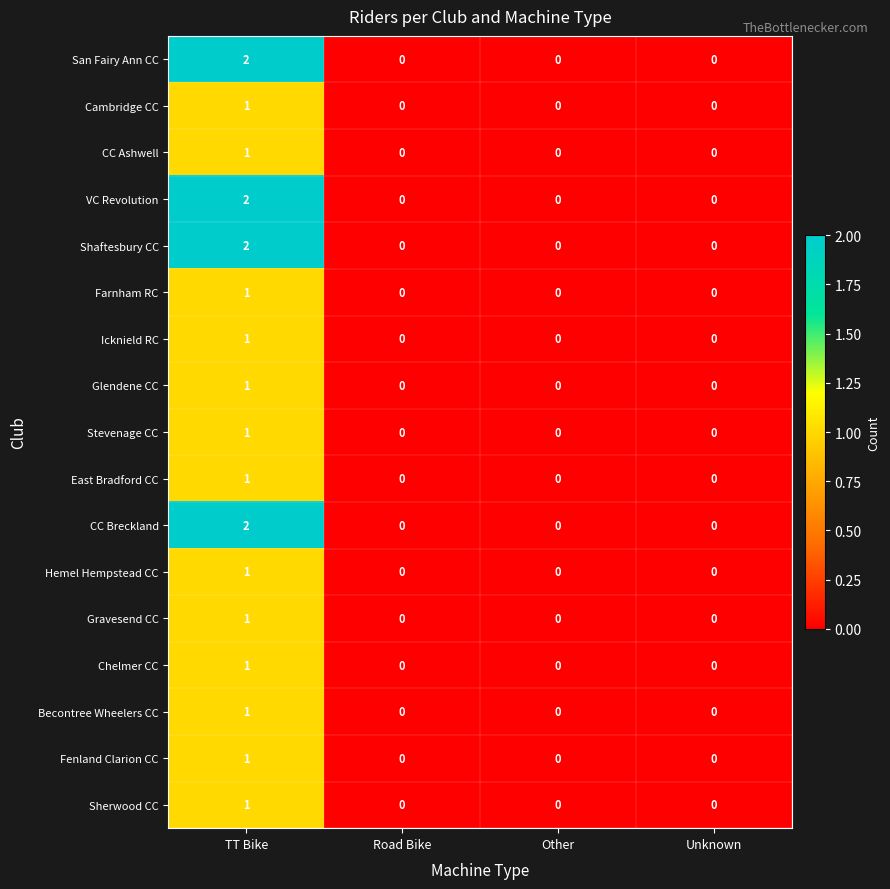

Count the CC Breckland values in the range 0 to 2.

4